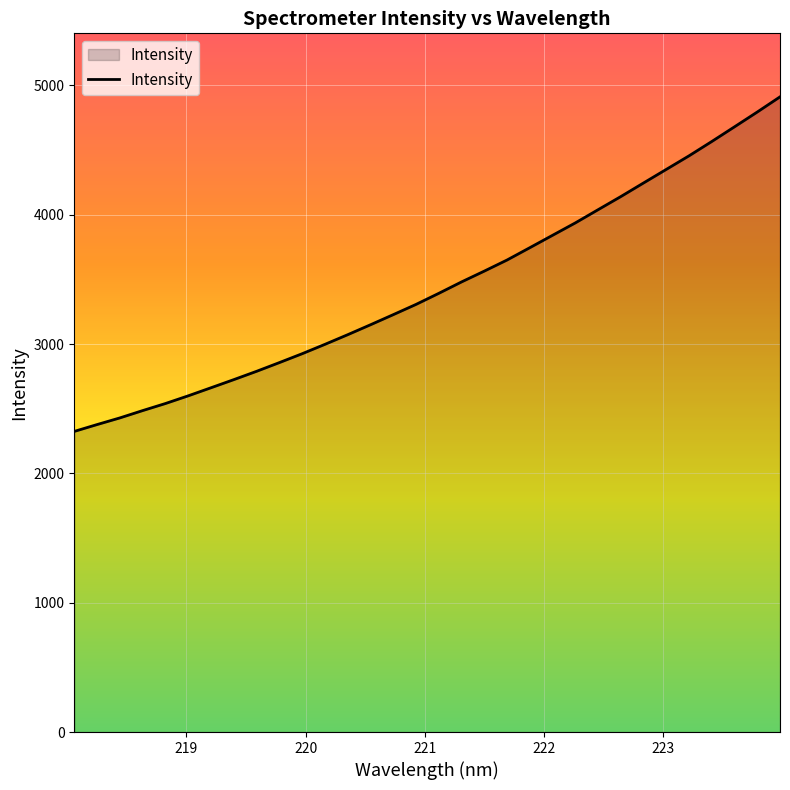

Count the number of data series in this chart.

1